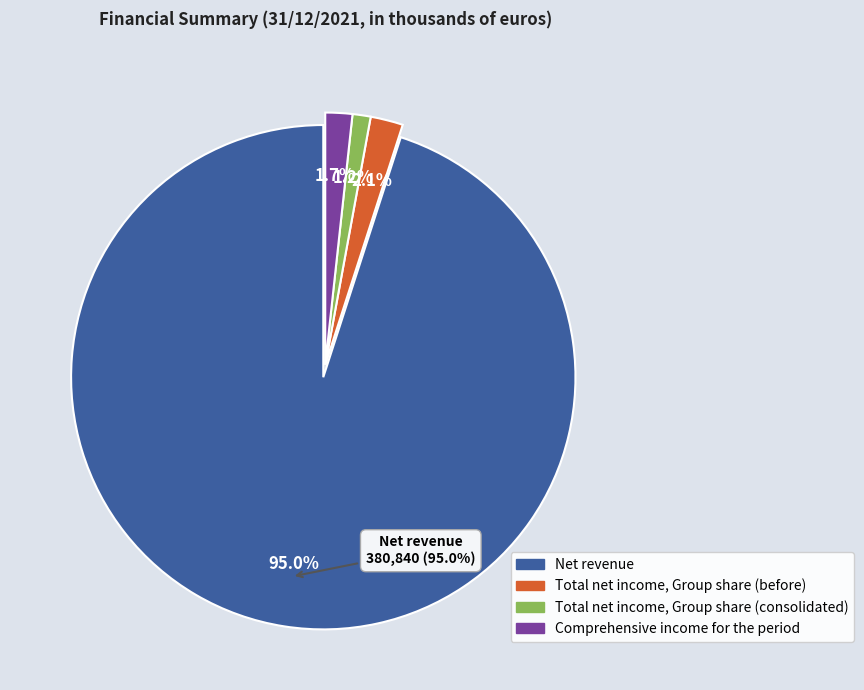

What is the change in value from Net revenue to Comprehensive income for the period?

-373920